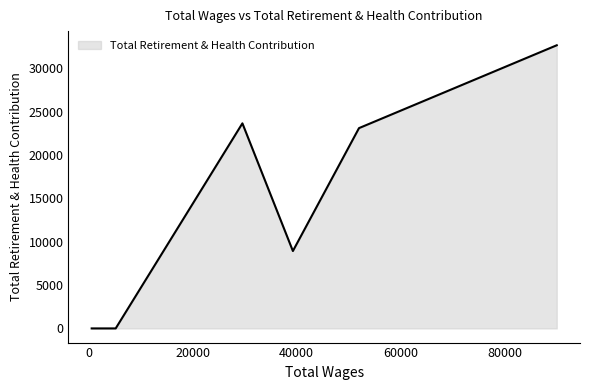

What is the maximum value shown in the chart?

32665